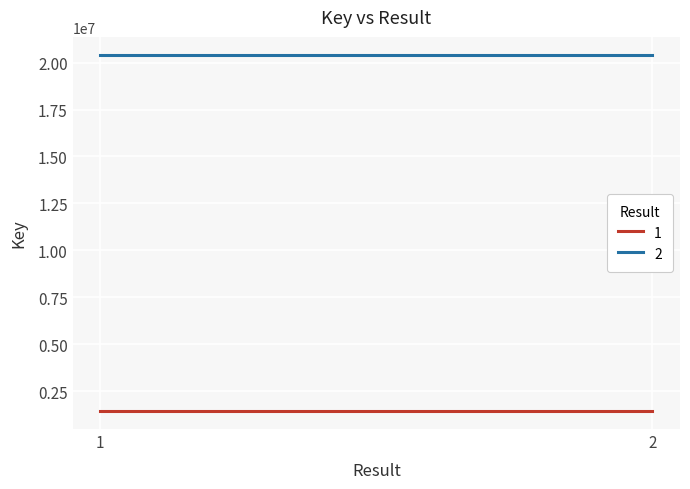

Which series has the largest total across all categories?

Key_2